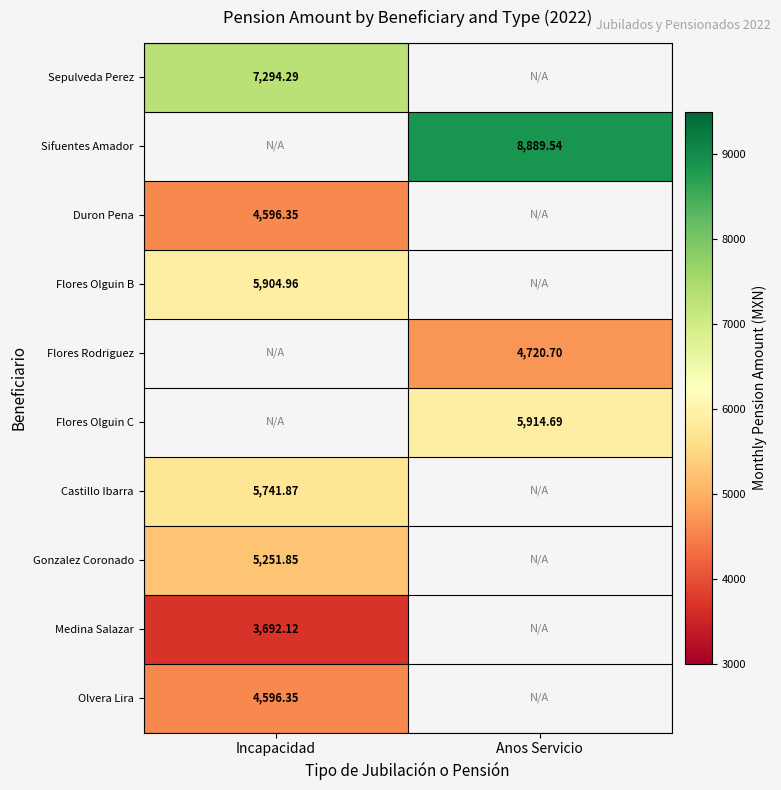

Between Anos Servicio and Incapacidad, which is larger?

Incapacidad